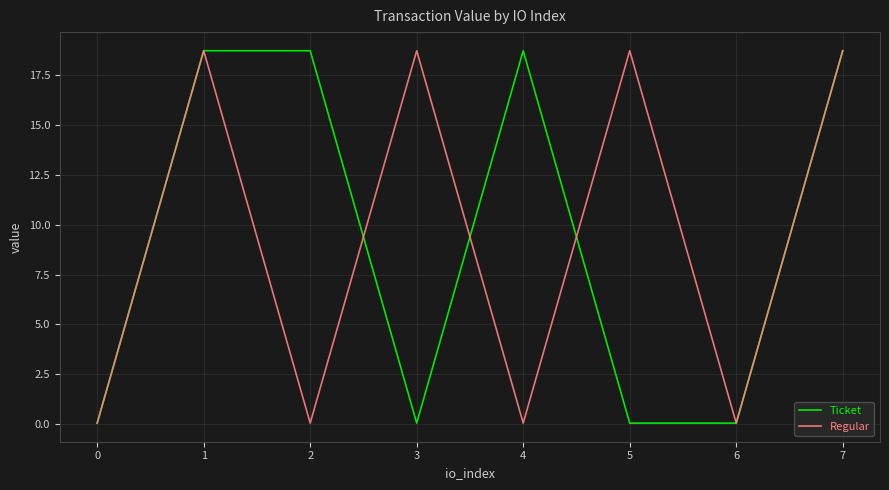

Where does the Ticket series first go above 18?

1